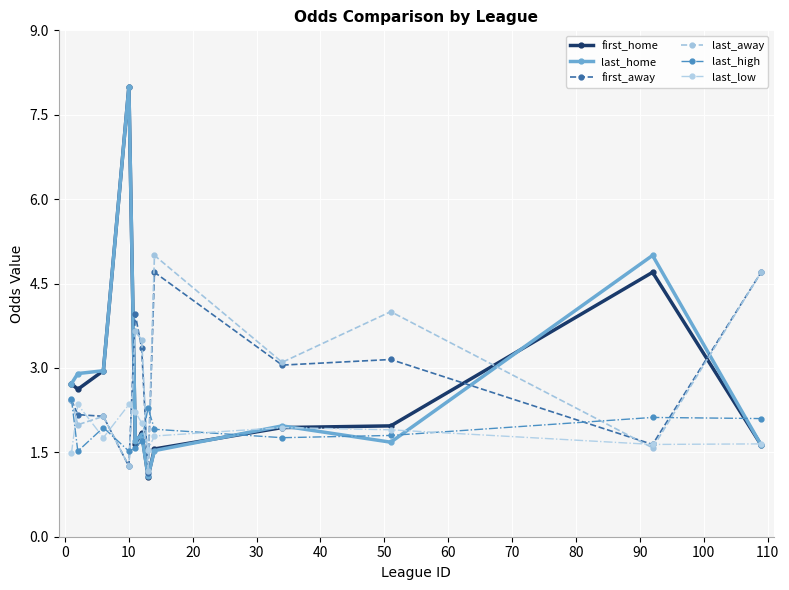

What is the highest value of the last_away series?

5.0